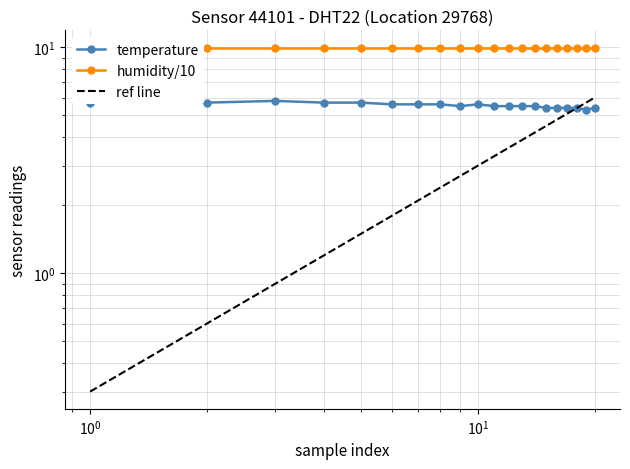

List the series in order of their overall mean, lowest first.

ref line, temperature, humidity/10